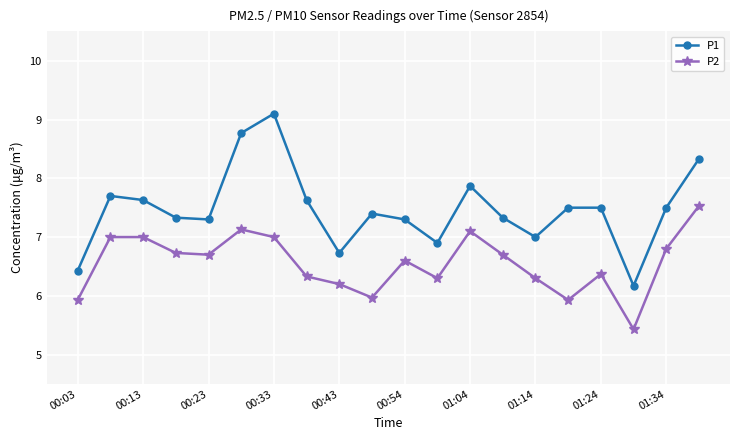

What is the sum of all P2 values?

131.1